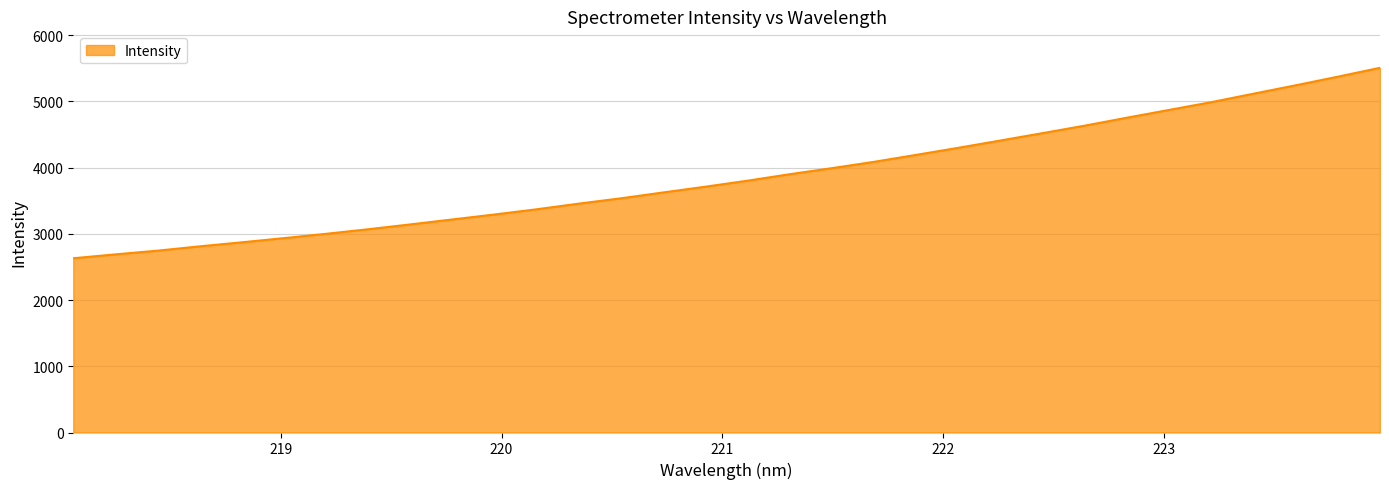

What is the smallest value displayed?

2631.2